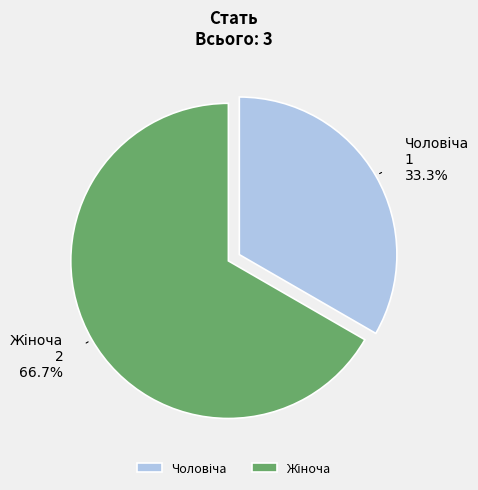

Does any single category account for the majority?

Yes